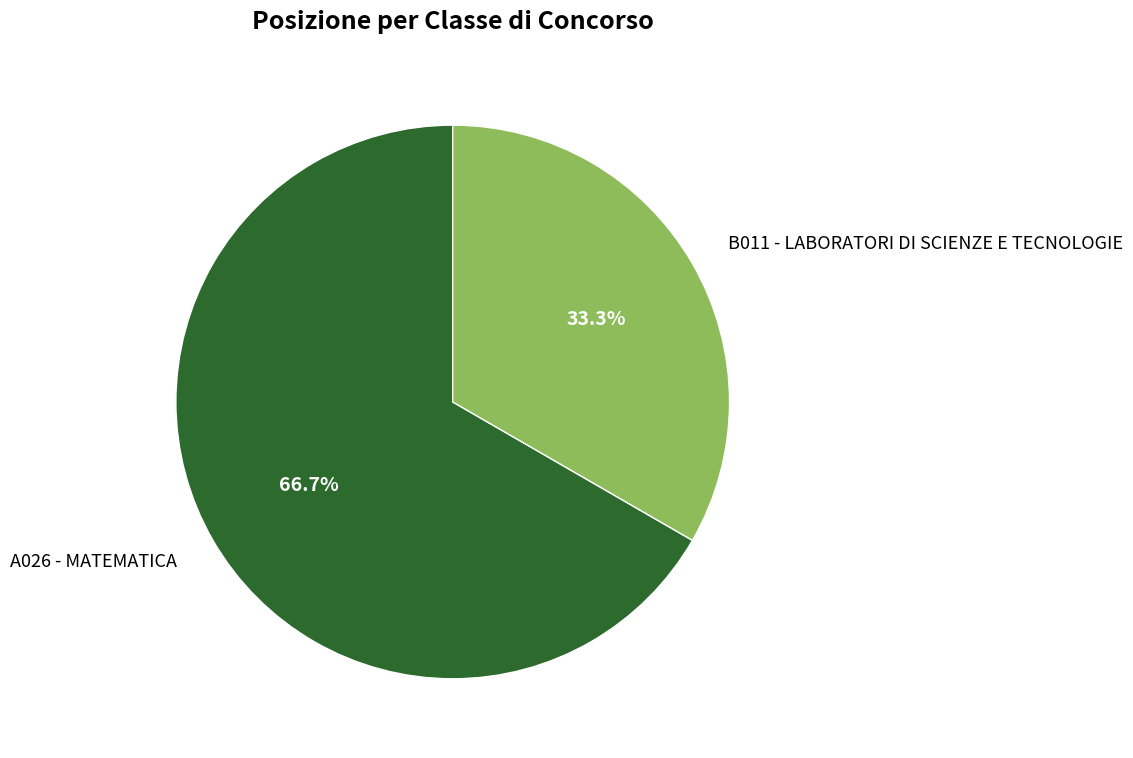

To the nearest percent, what percentage of the pie is A026 - MATEMATICA?

67%